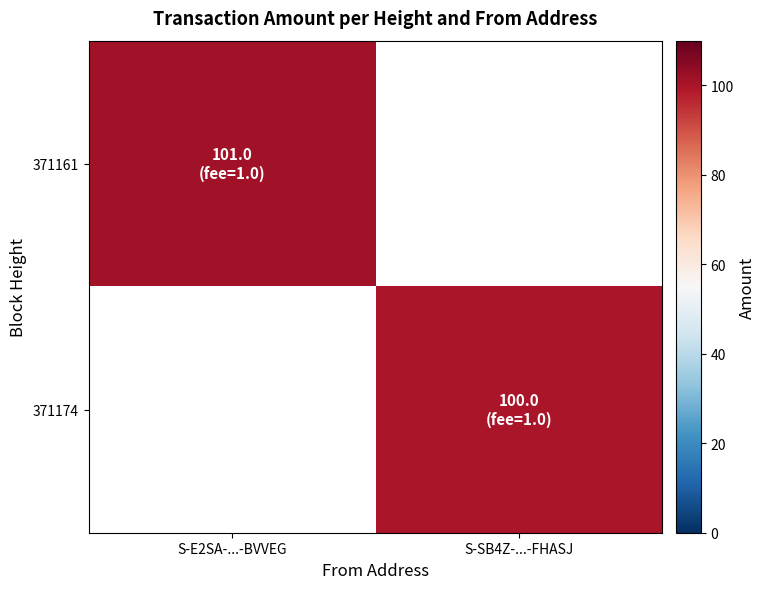

At which category is the sum across all series the highest?

S-E2SA-...-BVVEG